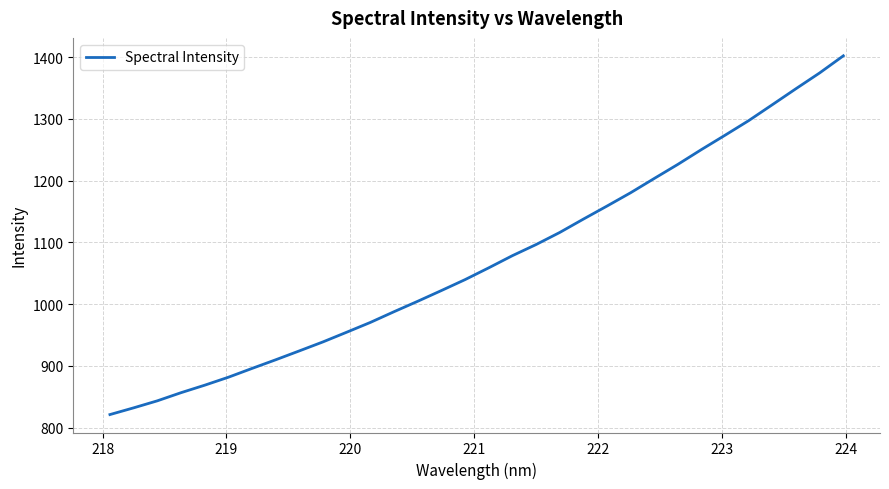

Reading right to left, list all the values displayed in this chart.

1401.9	1374.3	1348.8	1322.9	1297.1	1273.5	1250.3	1226.2	1203.4	1180.3	1158.7	1137.5	1115.9	1096.4	1078.4	1058.7	1039.6	1021.9	1004.6	987.7	970.4	954.5	938.9	924.3	909.9	895.9	881.6	868.7	856.6	843.4	832.1	821.2